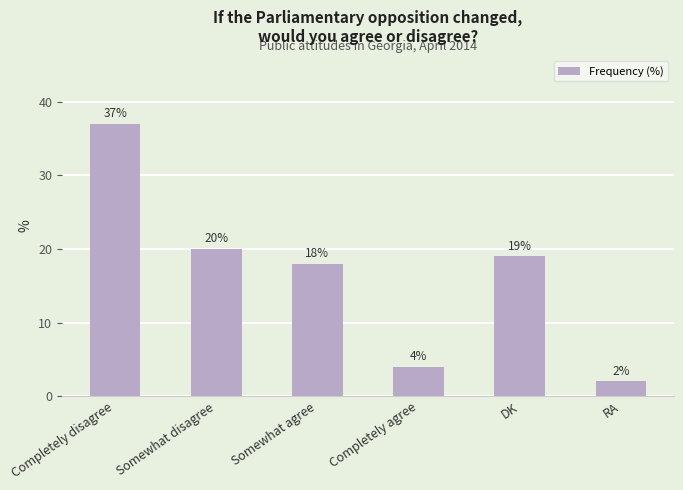

What is the value of the 2nd bar from the left?

20